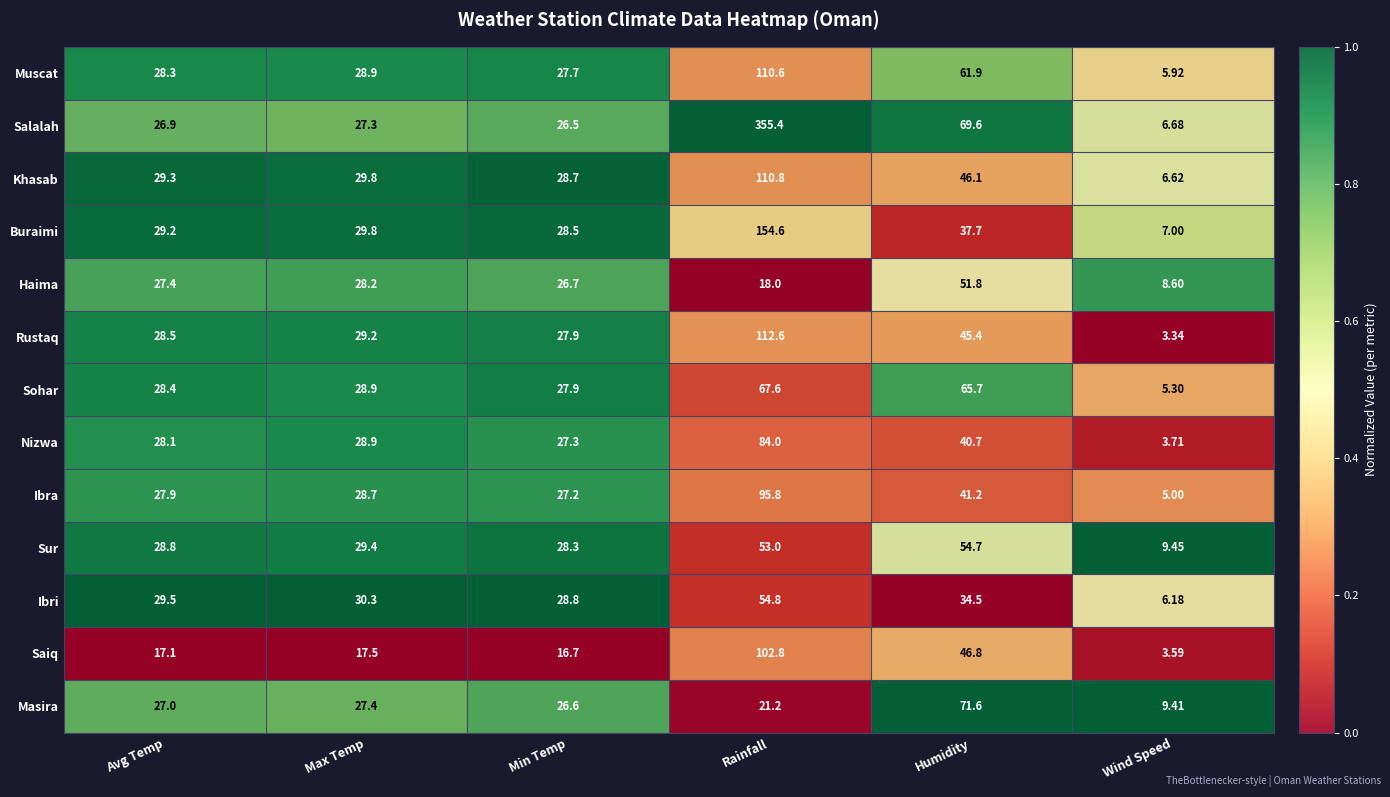

What is the total value across all series at Wind Speed?

80.8